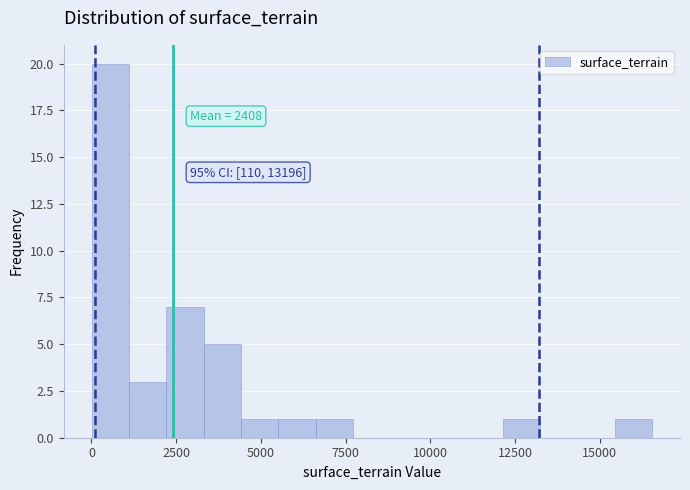

Around what value on the x-axis is the tallest bar? Give the approximate position of its centre, as read against the axis.

500